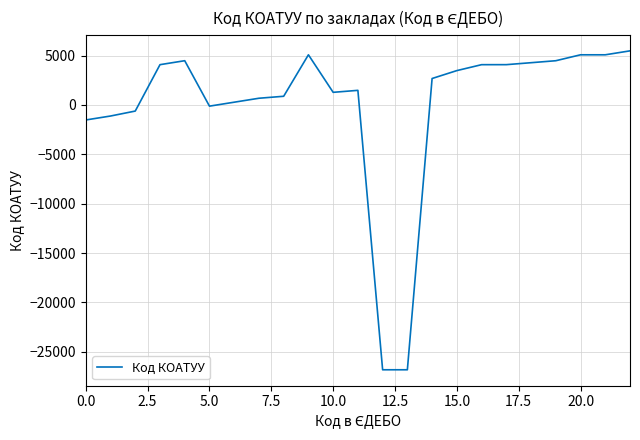

How many categories are shown in the chart?

23